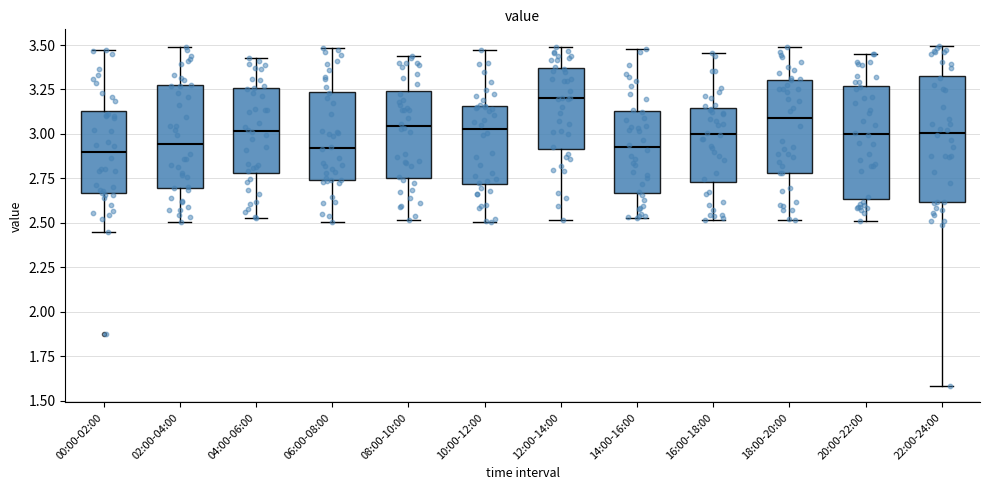

Reading left to right, transcribe this box plot: for each box, give where its median line is, the range the box spans, and where its two whiskers end, as read against the y-axis. The values are not printed on the chart, so give them approximately, as read against the axis.

00:00-02:00: median 2.90, box 2.65 to 3.15, whiskers 2.45 to 3.45
02:00-04:00: median 2.95, box 2.70 to 3.25, whiskers 2.50 to 3.50
04:00-06:00: median 3.00, box 2.80 to 3.25, whiskers 2.55 to 3.45
06:00-08:00: median 2.90, box 2.75 to 3.25, whiskers 2.50 to 3.50
08:00-10:00: median 3.05, box 2.75 to 3.25, whiskers 2.50 to 3.45
10:00-12:00: median 3.05, box 2.70 to 3.15, whiskers 2.50 to 3.45
12:00-14:00: median 3.20, box 2.90 to 3.35, whiskers 2.50 to 3.50
14:00-16:00: median 2.90, box 2.65 to 3.15, whiskers 2.55 to 3.50
16:00-18:00: median 3.00, box 2.75 to 3.15, whiskers 2.50 to 3.45
18:00-20:00: median 3.10, box 2.80 to 3.30, whiskers 2.50 to 3.50
20:00-22:00: median 3.00, box 2.65 to 3.25, whiskers 2.50 to 3.45
22:00-24:00: median 3.00, box 2.60 to 3.35, whiskers 1.60 to 3.50